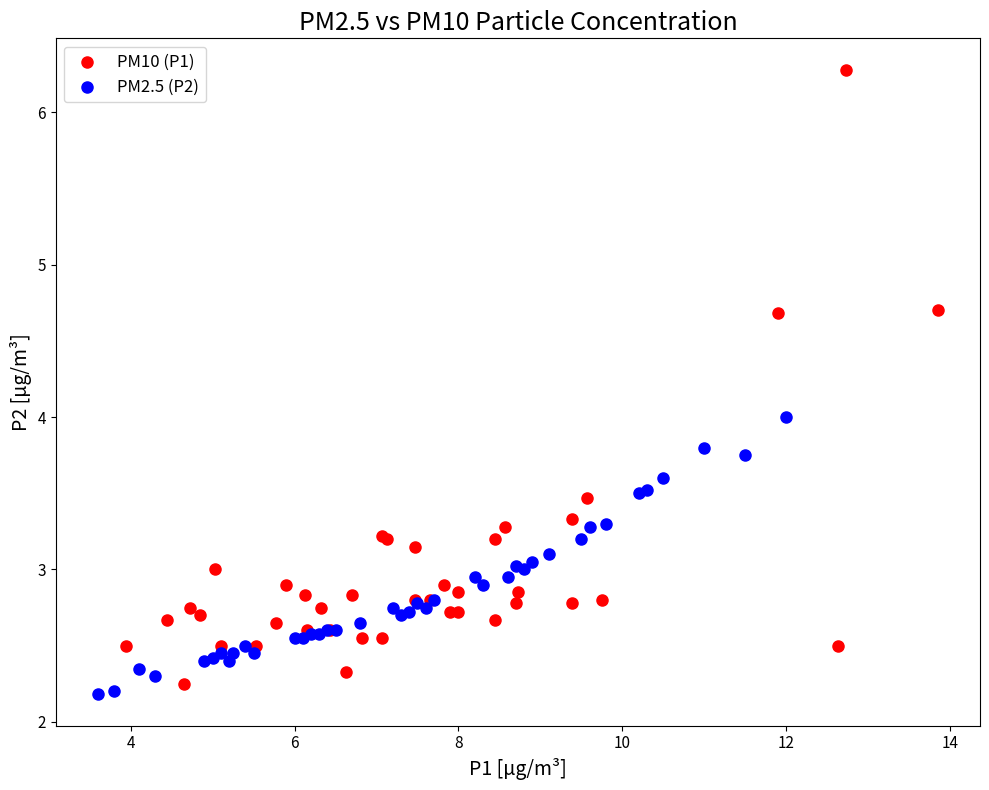

Which series reaches the minimum Y coordinate?

PM2.5 (P2)